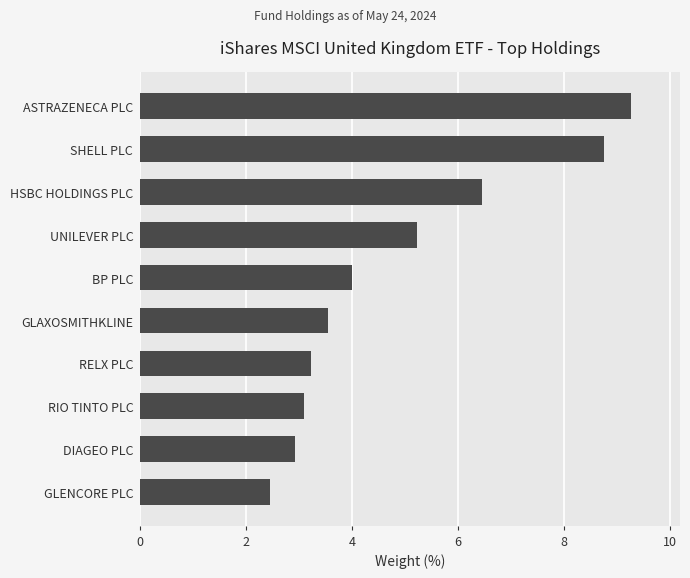

What position from the bottom is BP PLC?

6